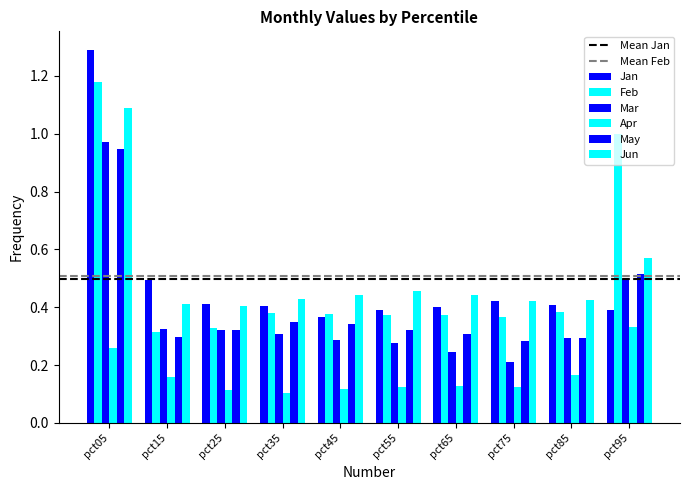

Where is Apr nearest to the value 0?

pct35